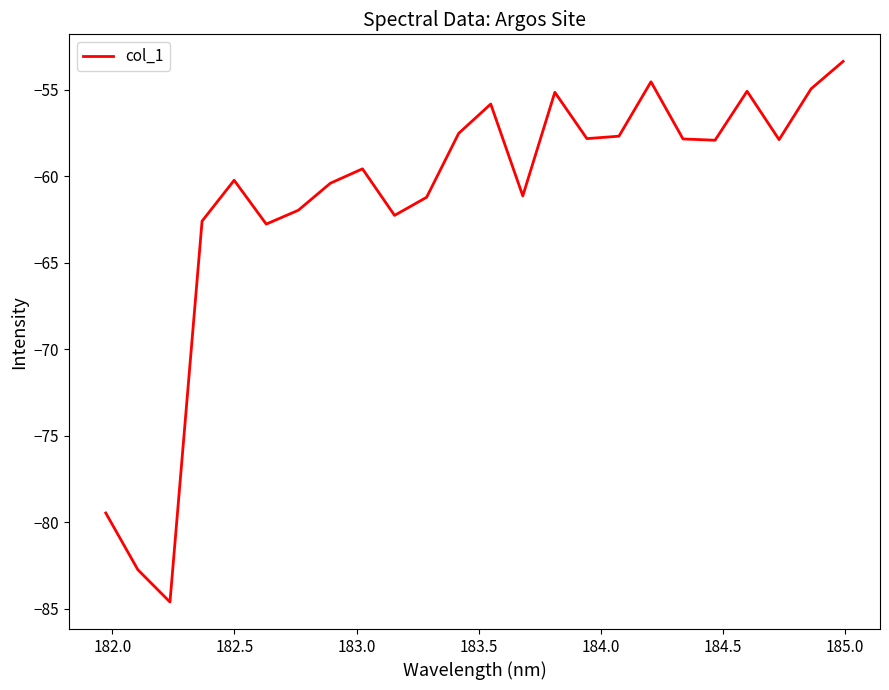

What is the smallest value displayed?

-84.6